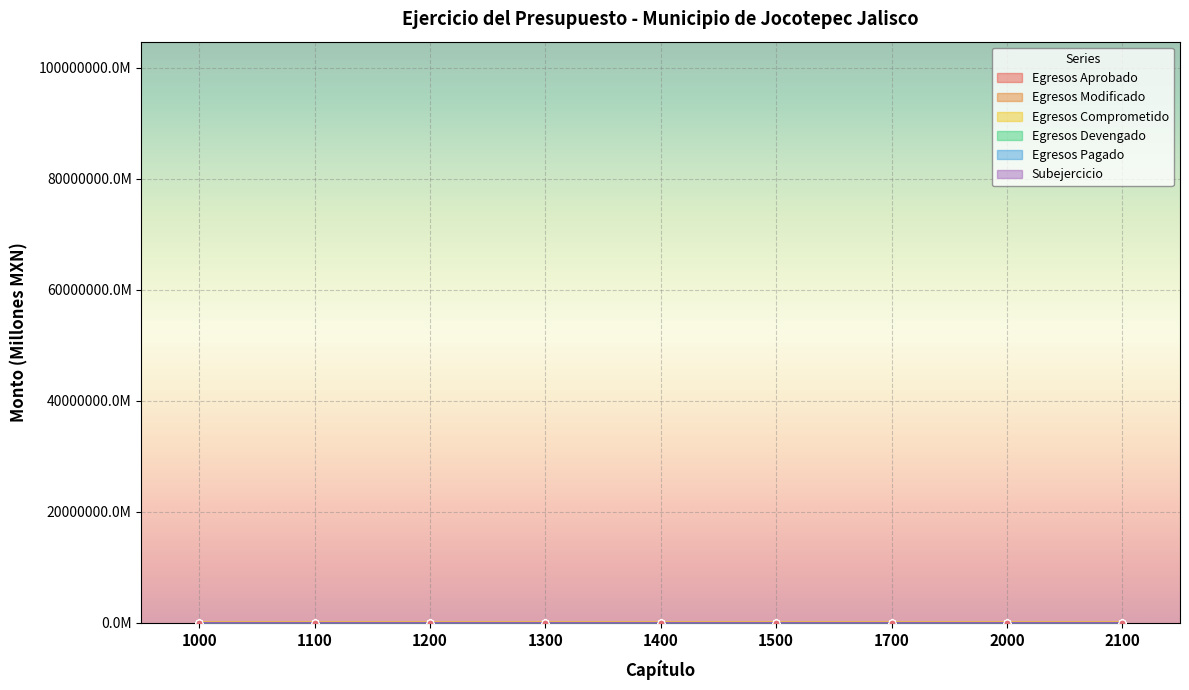

Read the Egresos Pagado value at 1700.

0.3